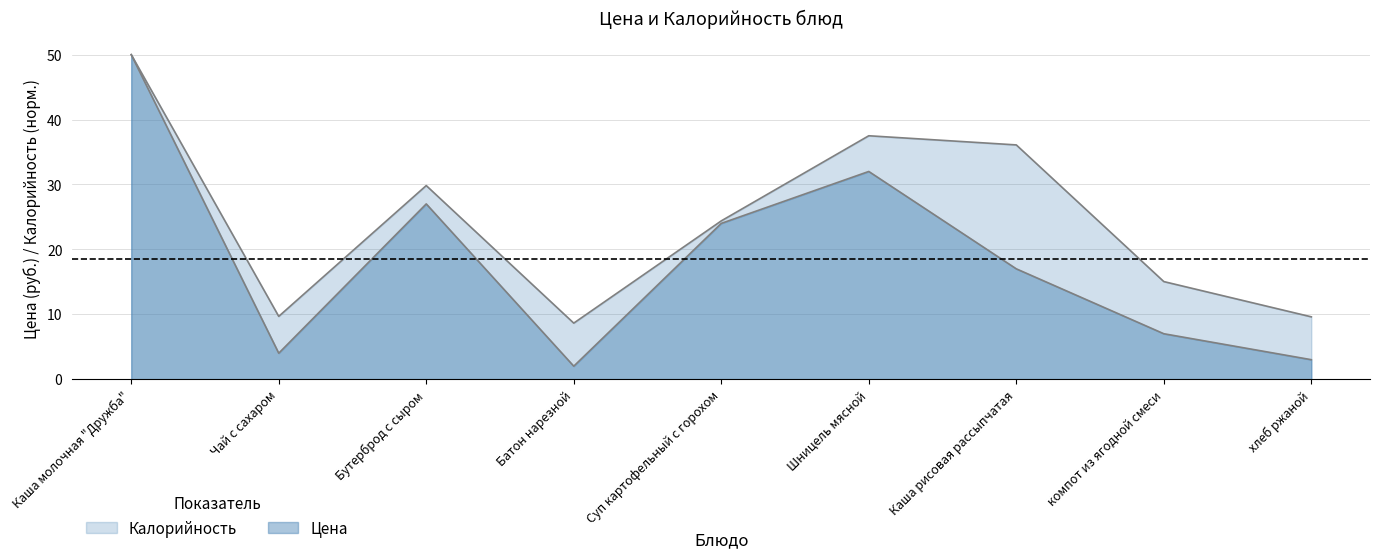

At which category does Цена reach its first local peak?

Бутерброд с сыром